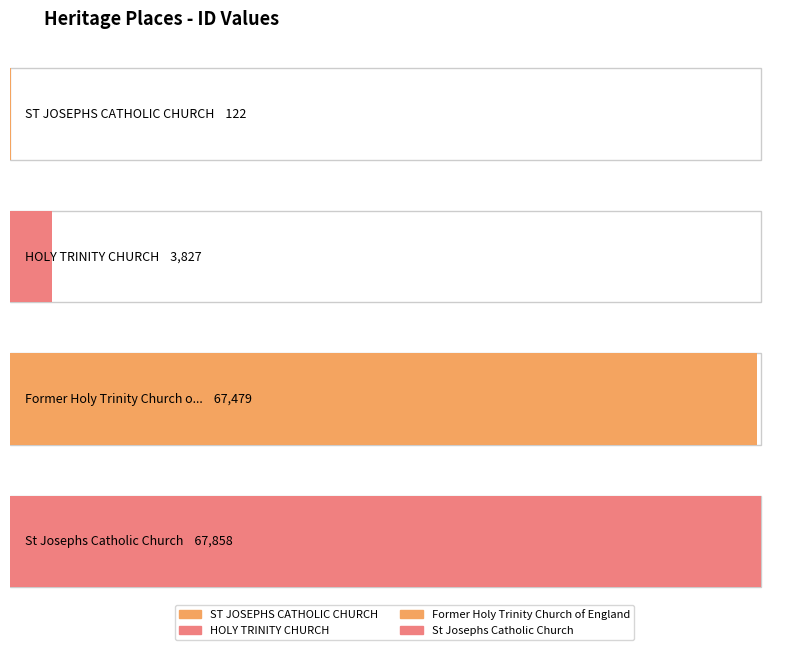

The value at ST JOSEPHS CATHOLIC CHURCH is 122. True or false?

True